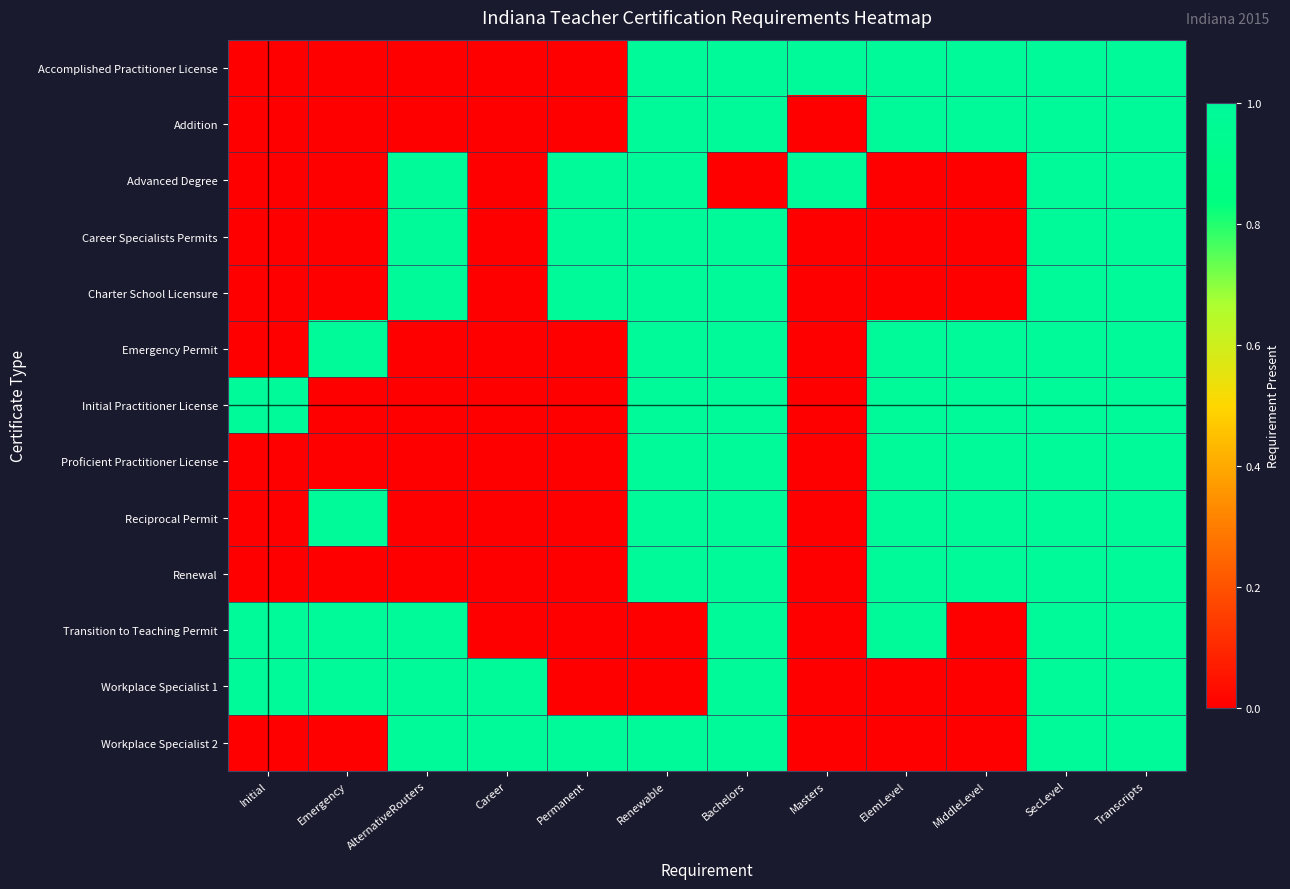

Between Bachelors and Masters, which series saw the biggest shift?

Addition